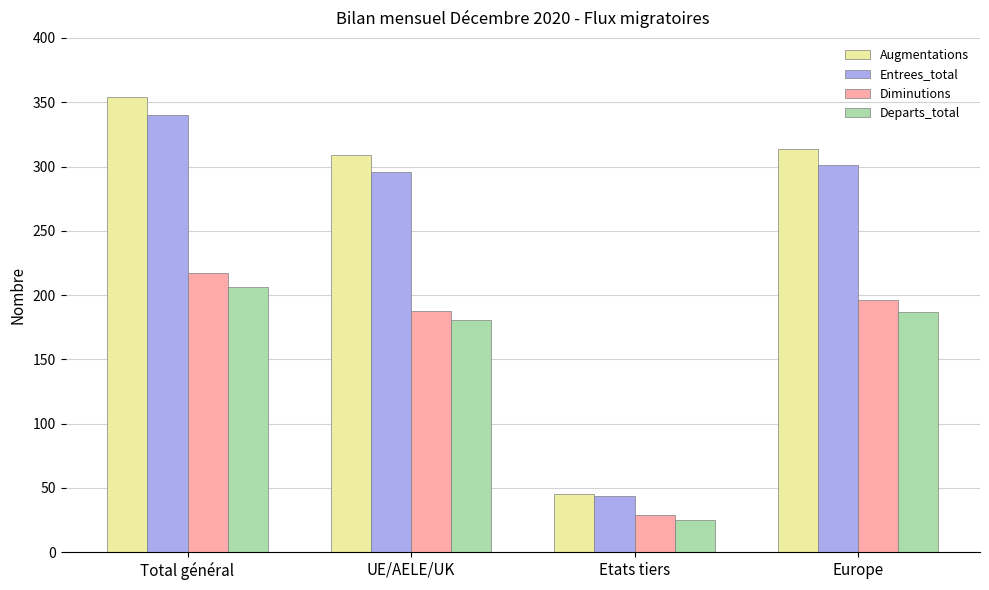

Which series has the largest total across all categories?

Augmentations